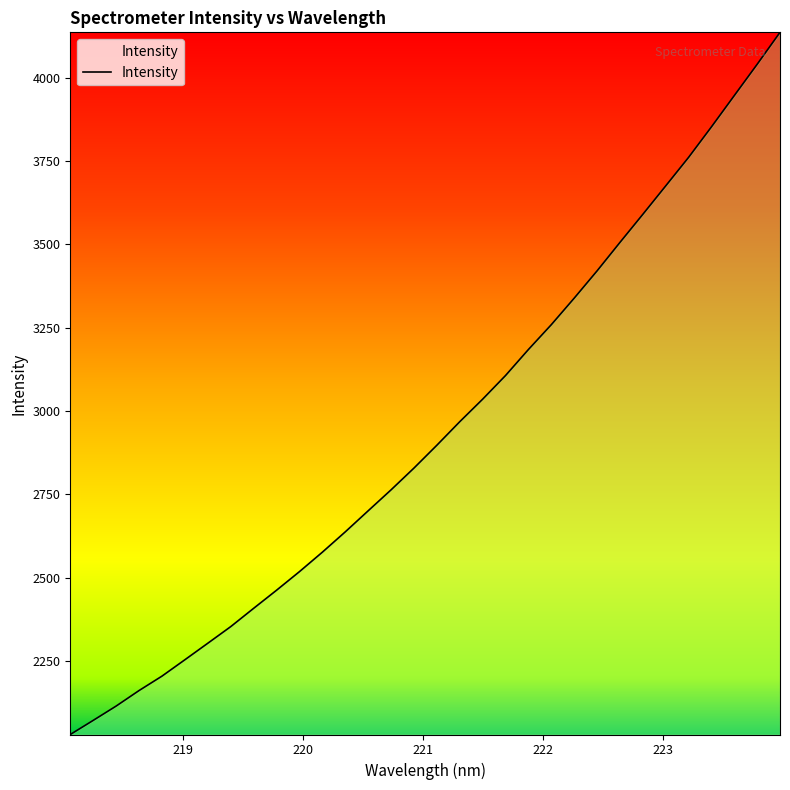

What is the greatest value displayed?

4135.7